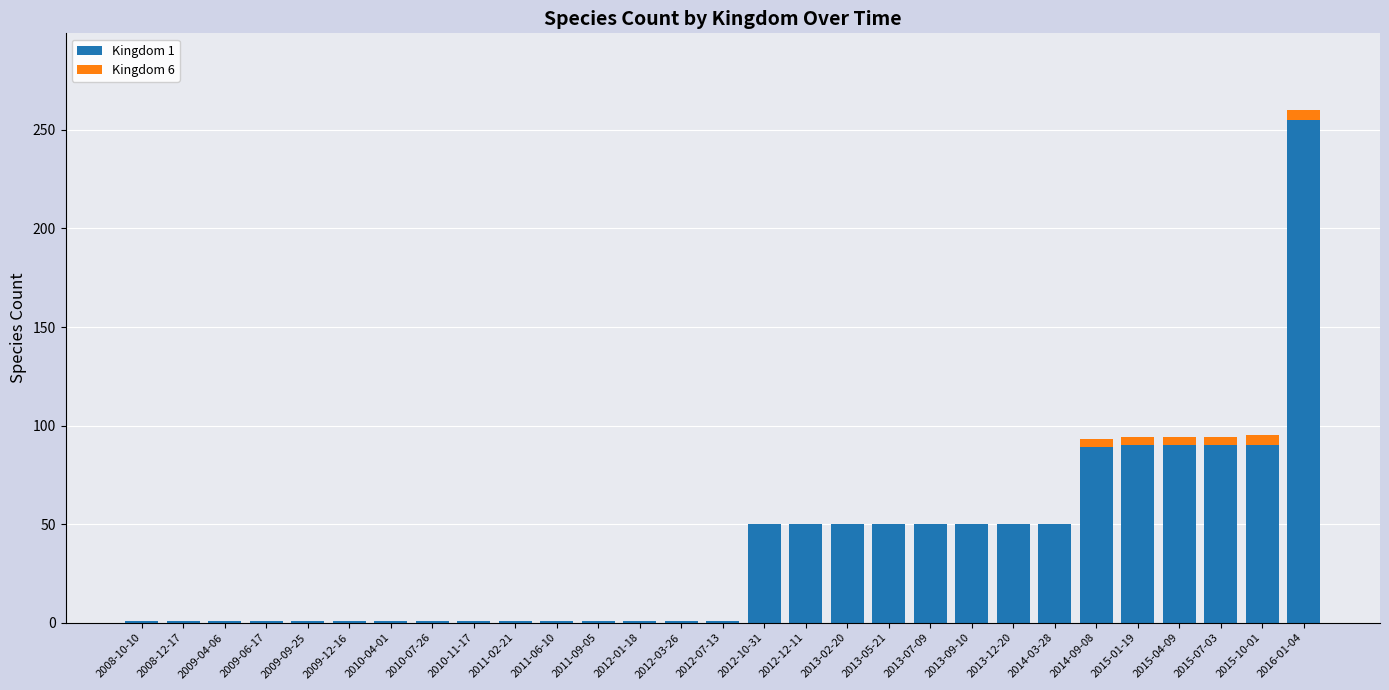

At which label does Kingdom 1 reach its peak?

2016-01-04